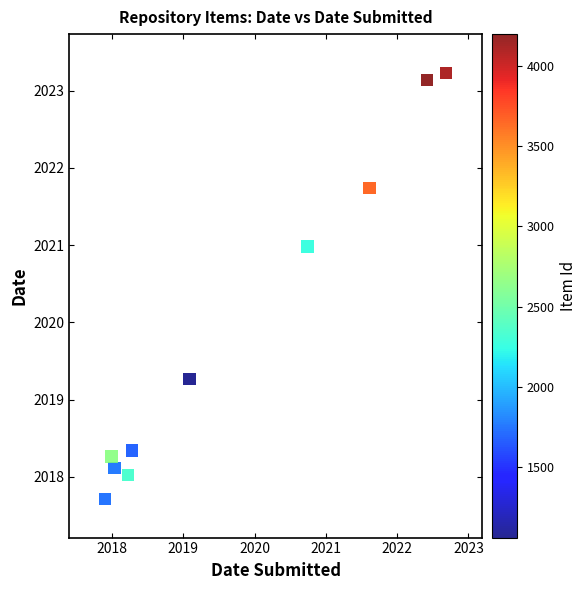

What Y value in the scatter plot is closest to 2020?

2019.3